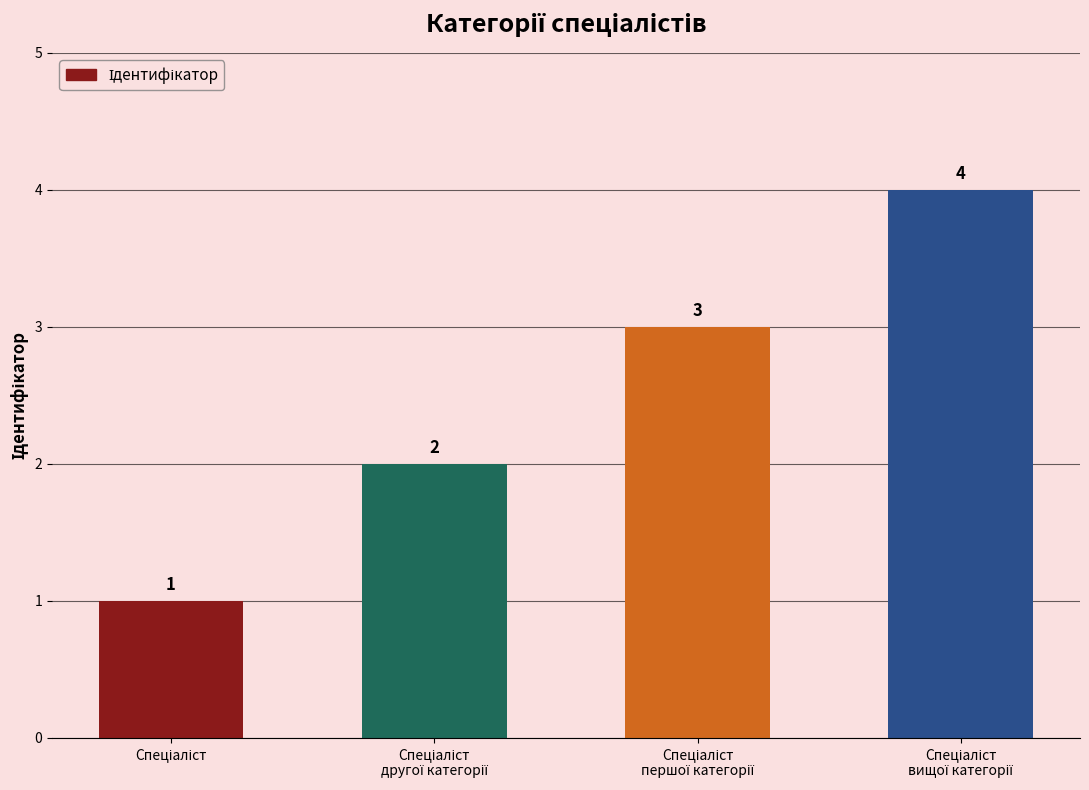

How many values are between 2 and 4?

3